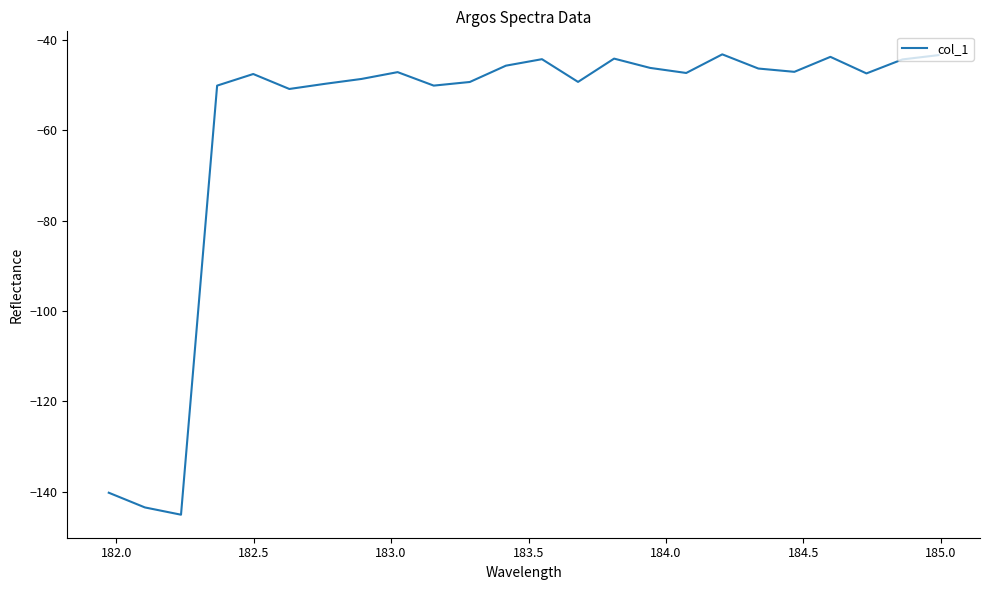

What is the maximum value shown in the chart?

-43.2